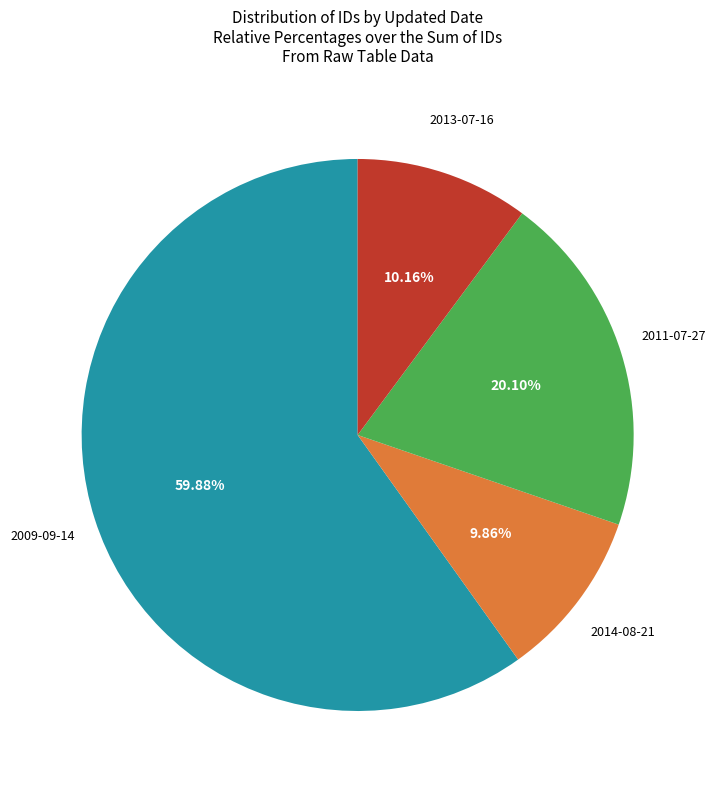

Is there any slice that represents more than half of the pie?

Yes